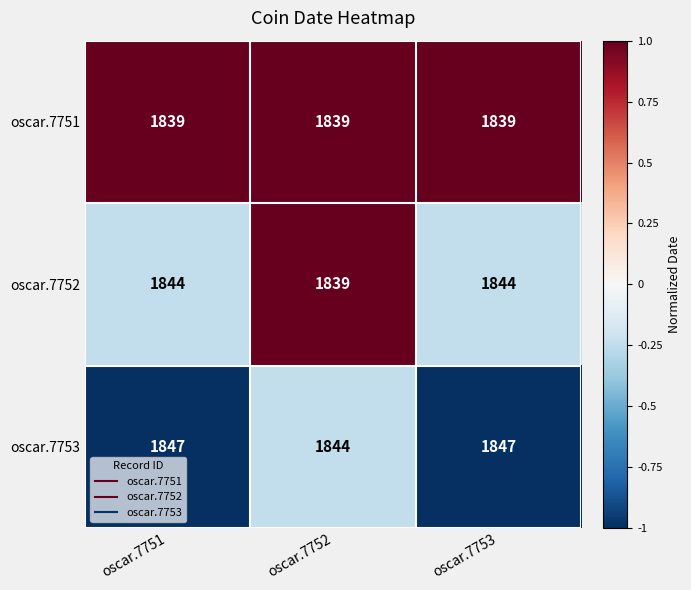

What is the maximum value shown in the chart?

1847